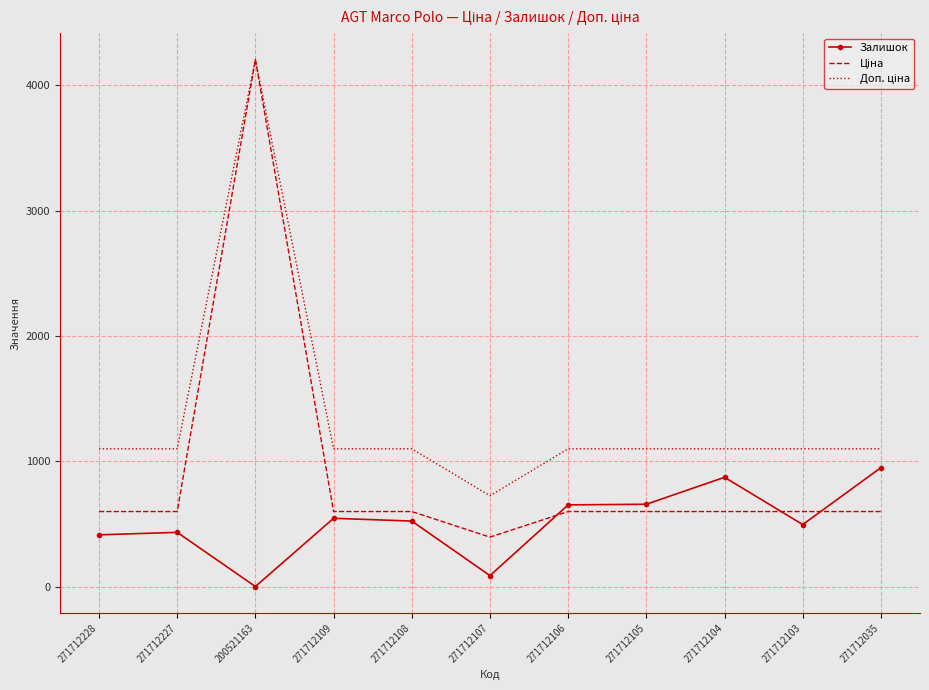

Which category has the highest value across all series?

200521163